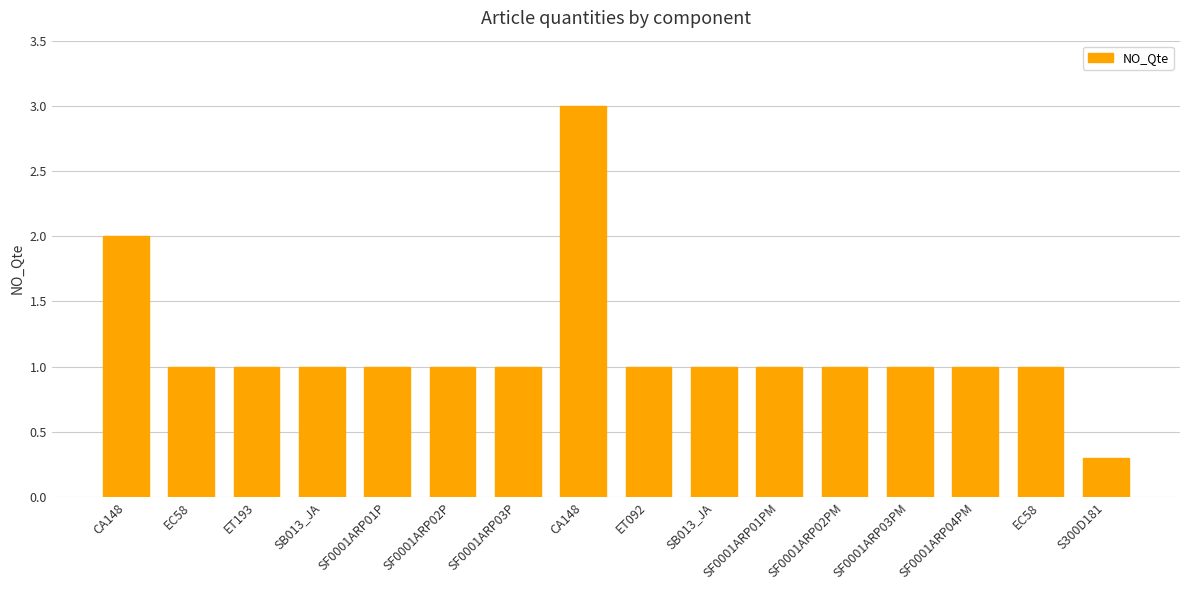

Reading right to left, transcribe all the data shown in this chart.

S300D181=0.3	EC58=1.0	SF0001ARP04PM=1.0	SF0001ARP03PM=1.0	SF0001ARP02PM=1.0	SF0001ARP01PM=1.0	SB013_JA=1.0	ET092=1.0	CA148=3.0	SF0001ARP03P=1.0	SF0001ARP02P=1.0	SF0001ARP01P=1.0	SB013_JA=1.0	ET193=1.0	EC58=1.0	CA148=2.0